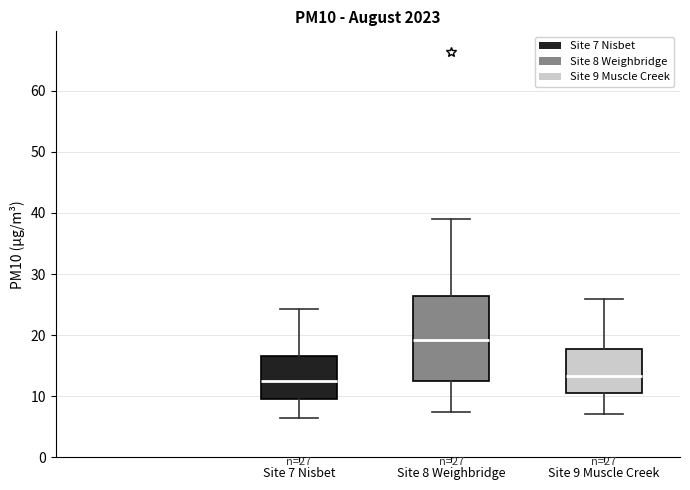

Comparing the boxes themselves (not the whiskers), which one is the tallest?

Site 8 Weighbridge